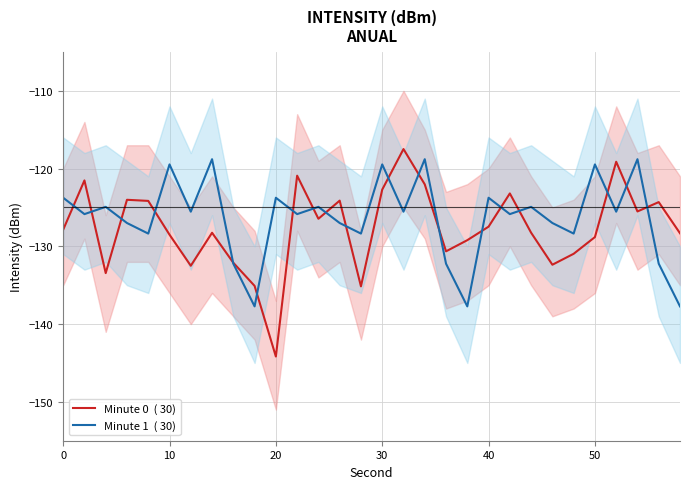

What is the value of the Minute 1  ( 30) point at the 17th from the left?

-125.5